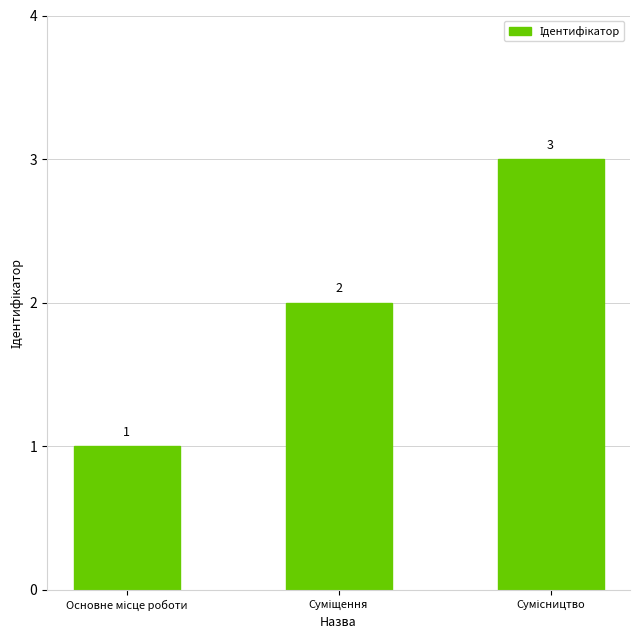

What is the value of the 3rd bar from the left?

3